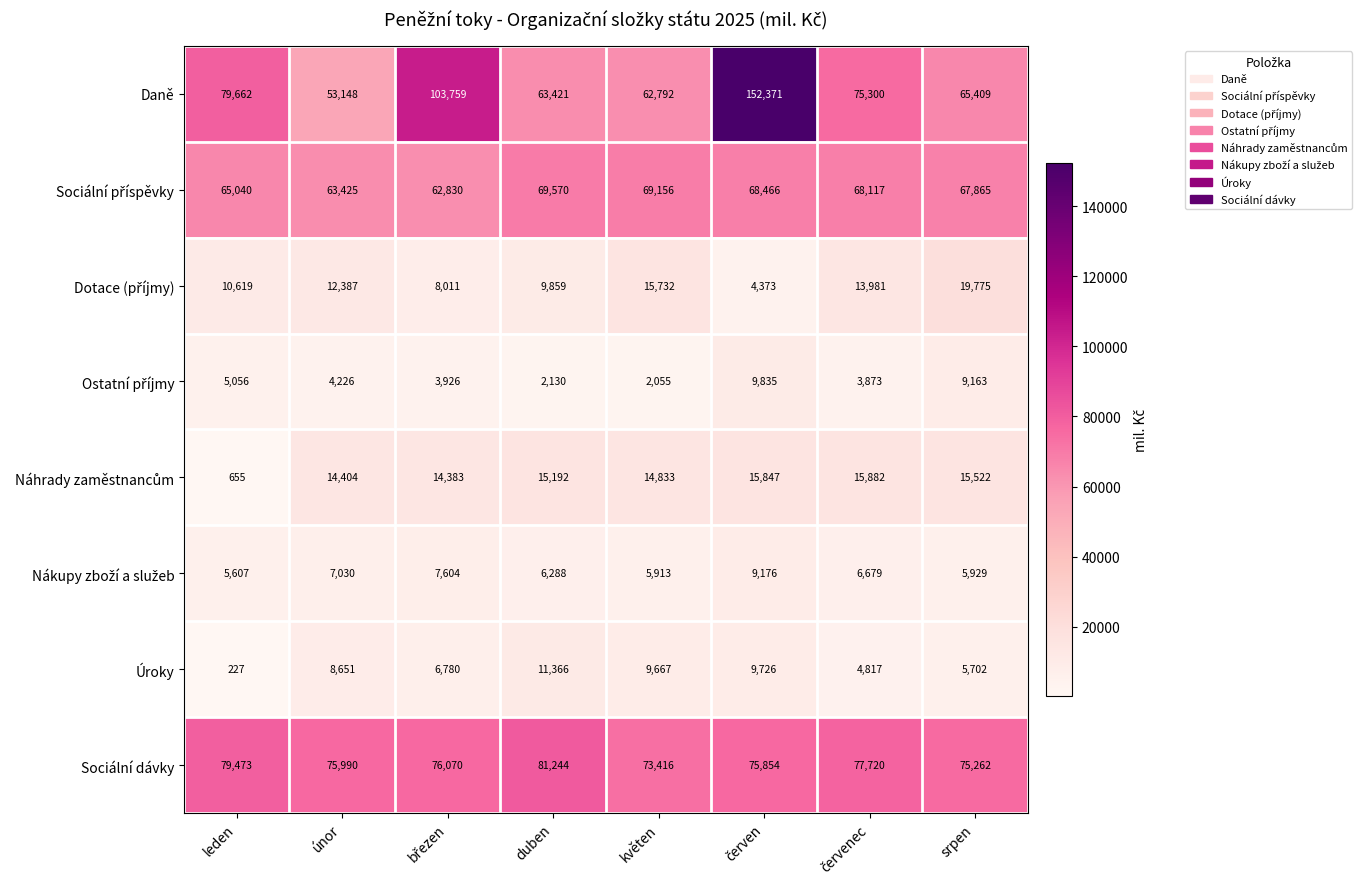

Which series has the largest range (max minus min)?

Daně